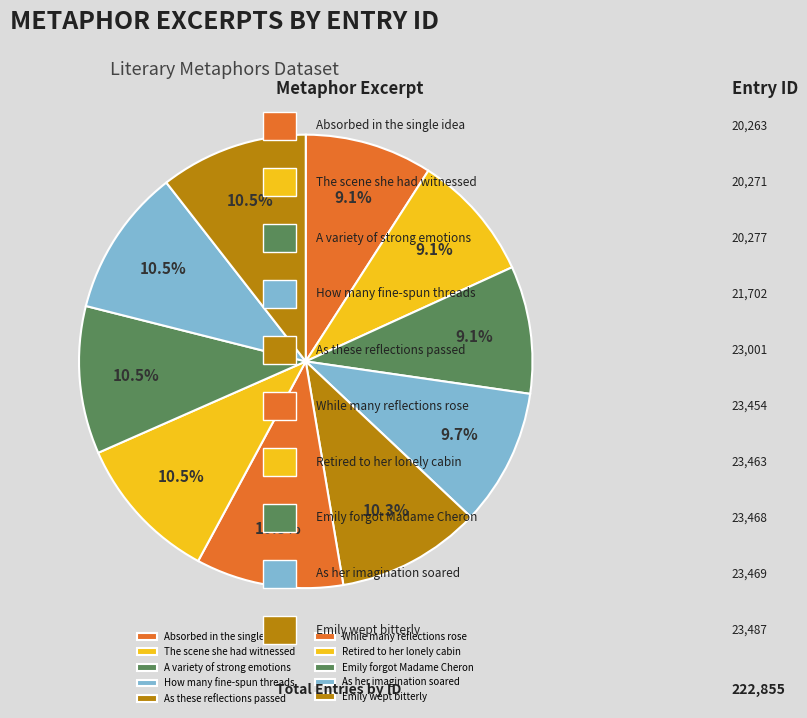

The While many reflections rose slice represents 11% of the pie. True or false?

True